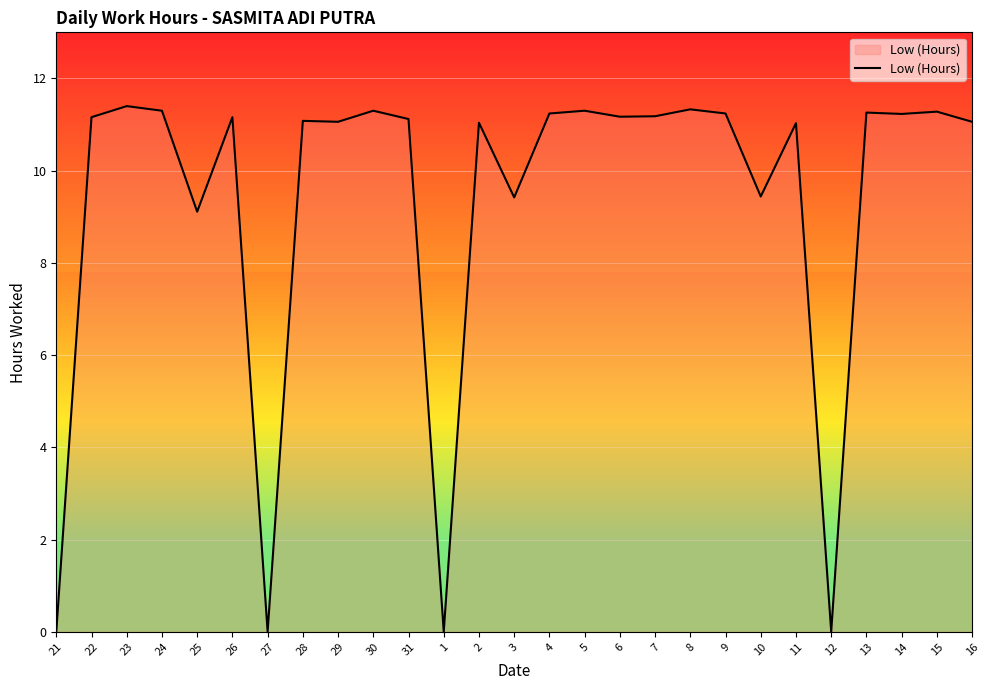

Count the number of categories in the chart.

27